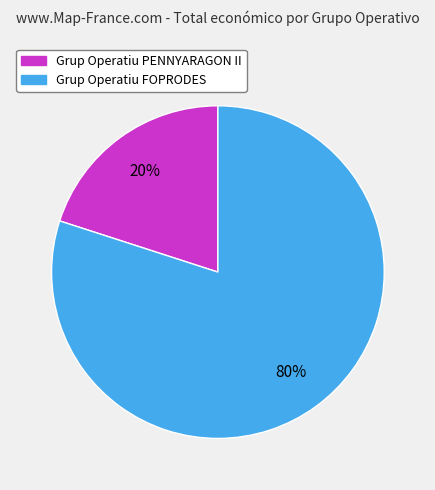

To the nearest percent, what portion does Grup Operatiu FOPRODES represent?

80%